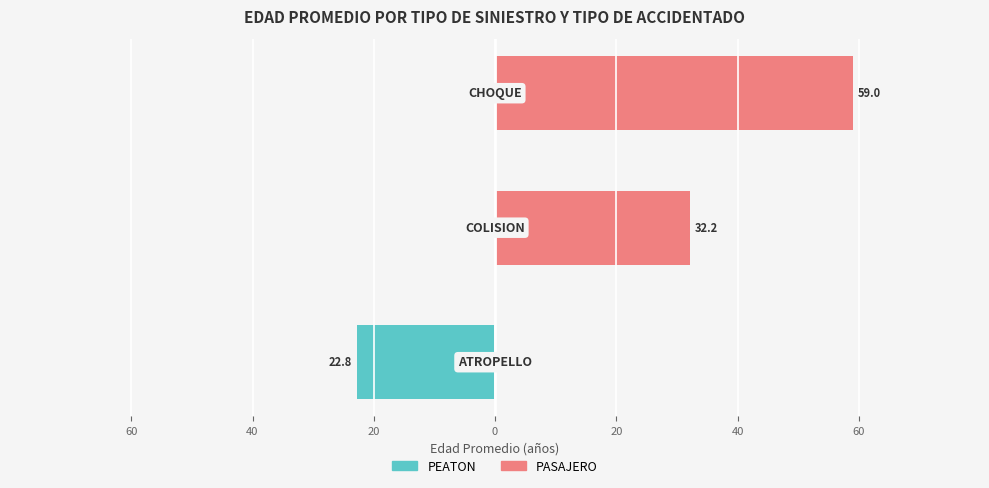

What is the highest value of the PASAJERO series?

59.0